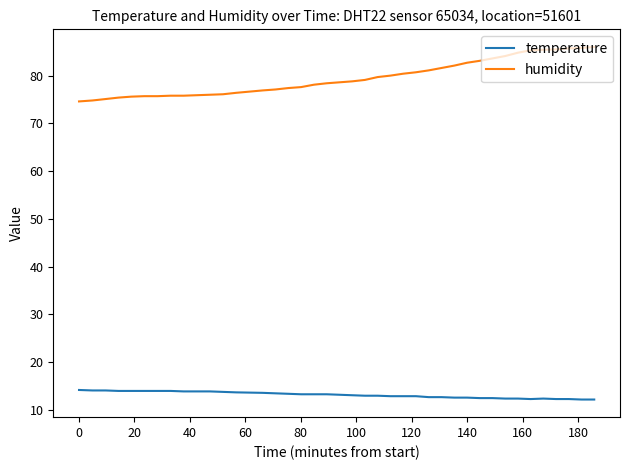

Which series has the largest total across all categories?

humidity